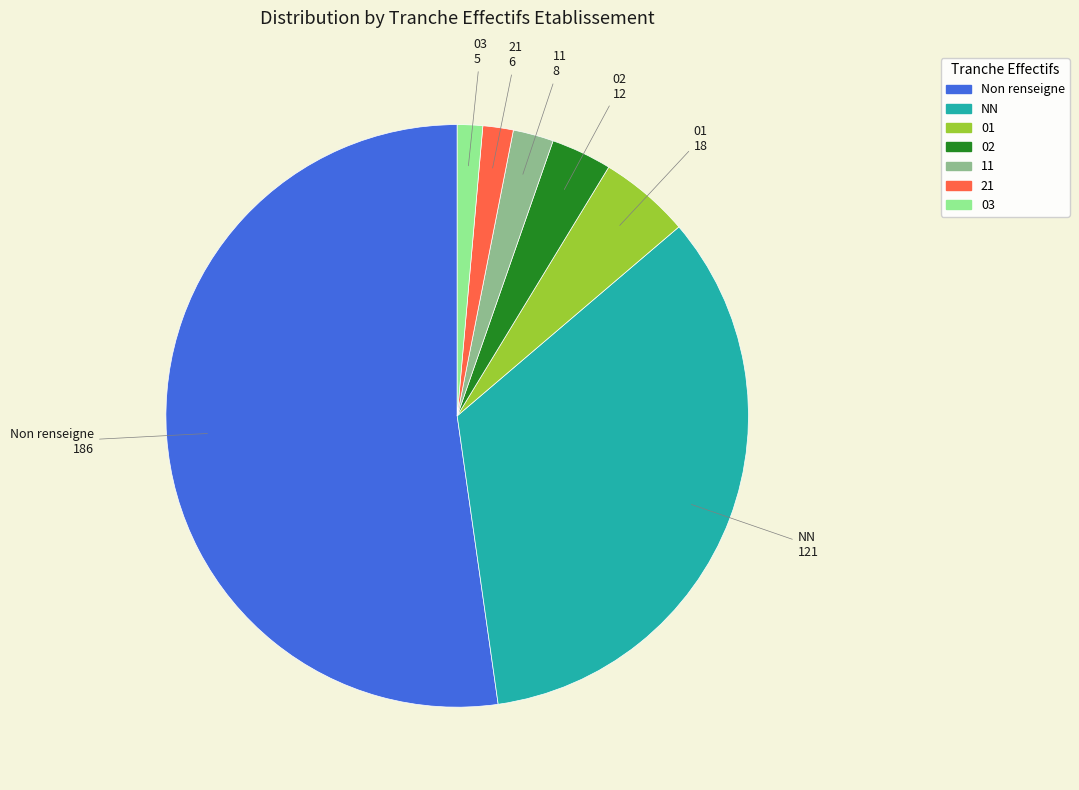

Does any single category account for the majority?

Yes